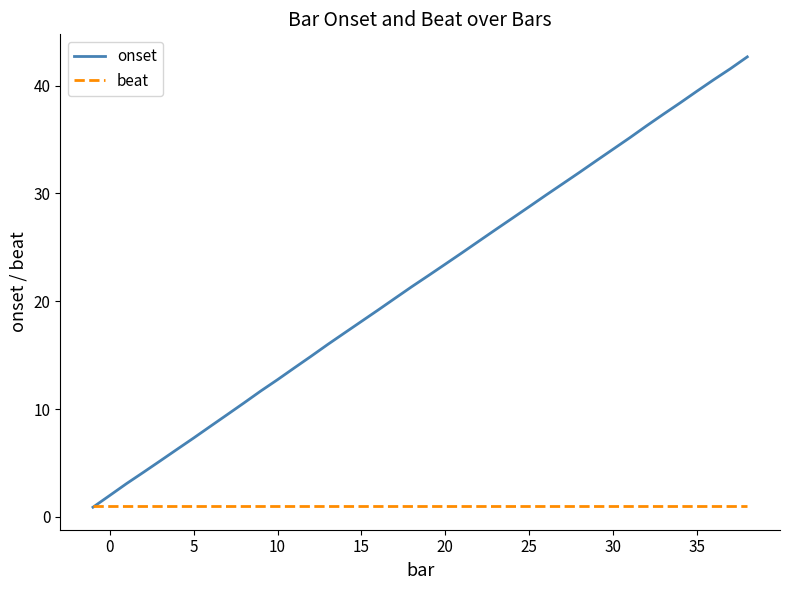

Rank the series by their maximum value, from highest to lowest.

onset, beat